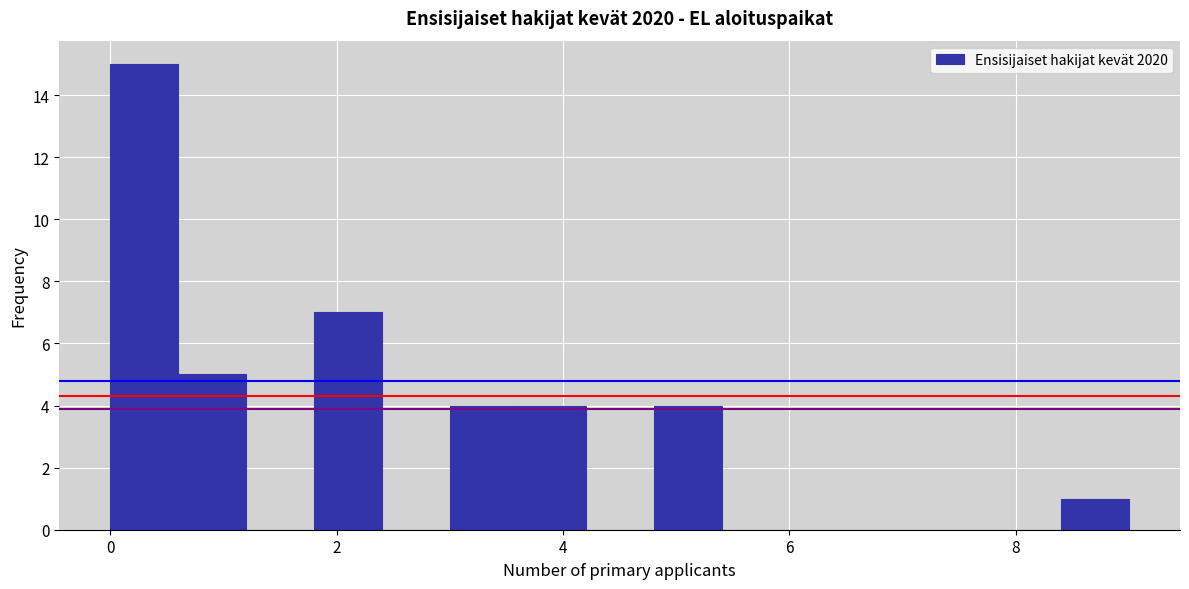

Read against the x-axis, roughly where is the centre of the tallest bar?

0.4